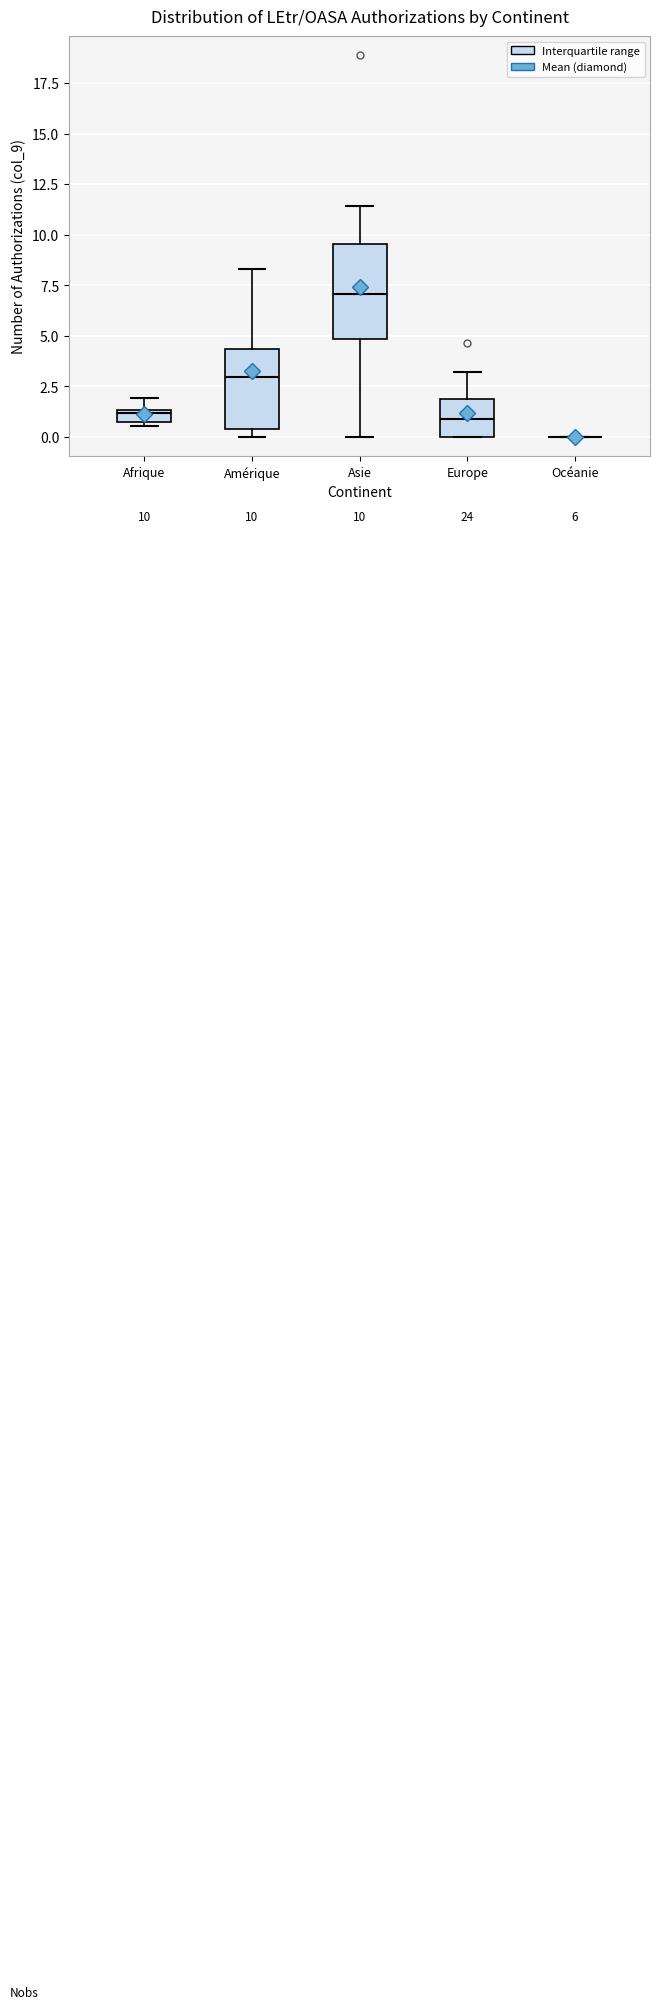

Comparing the boxes themselves (not the whiskers), which one is the tallest?

Asie